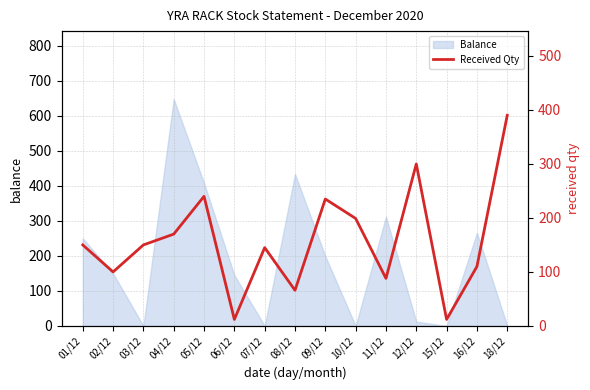

What is the highest value of the Balance series?

648